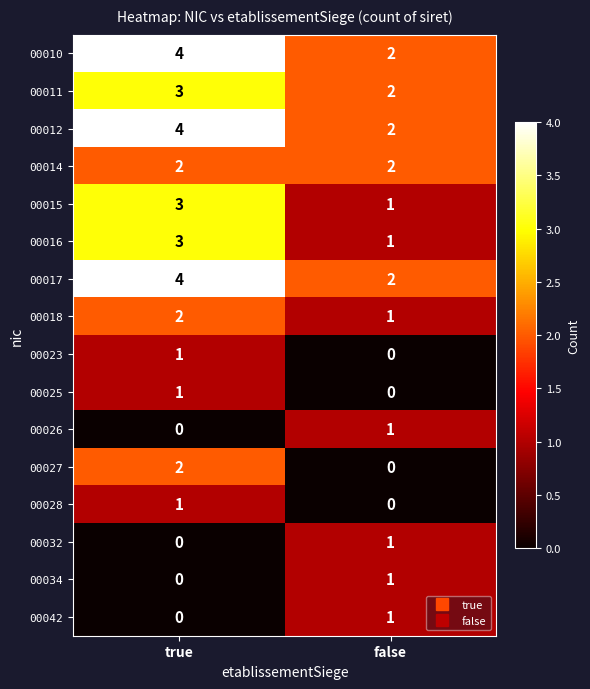

Read the 00016 value at true.

3